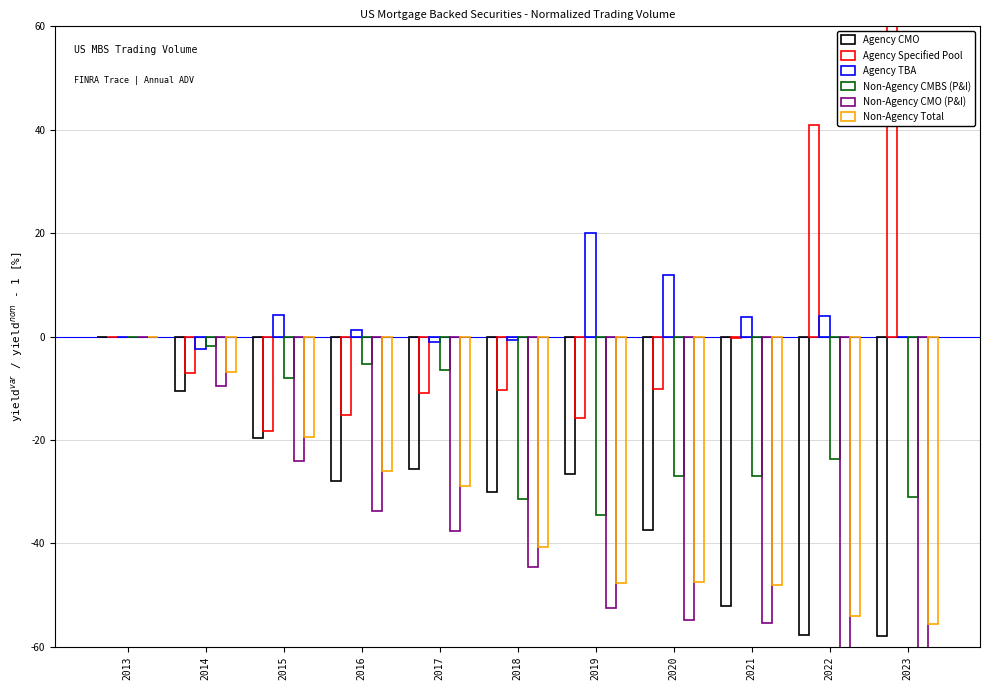

Which series has the widest spread of values?

Agency Specified Pool